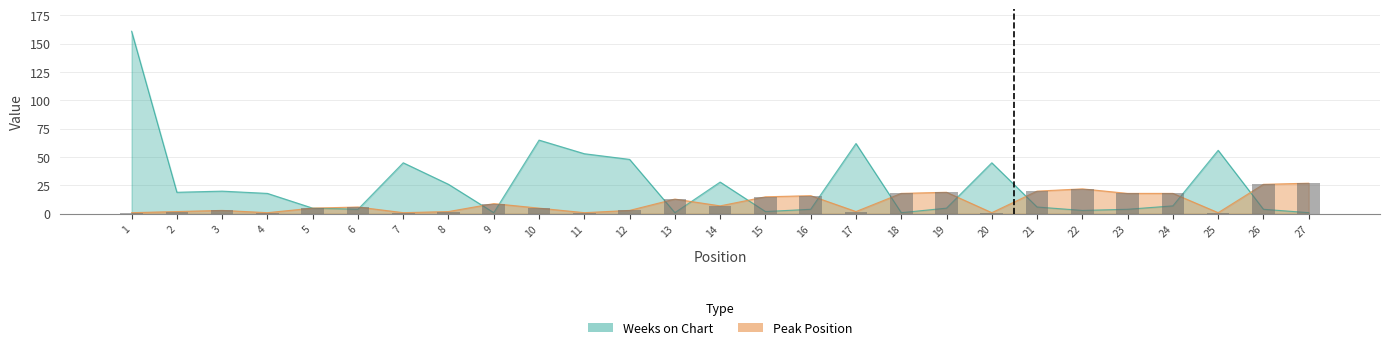

Rank the series at 3 from highest to lowest value.

Weeks on Chart, Peak Position